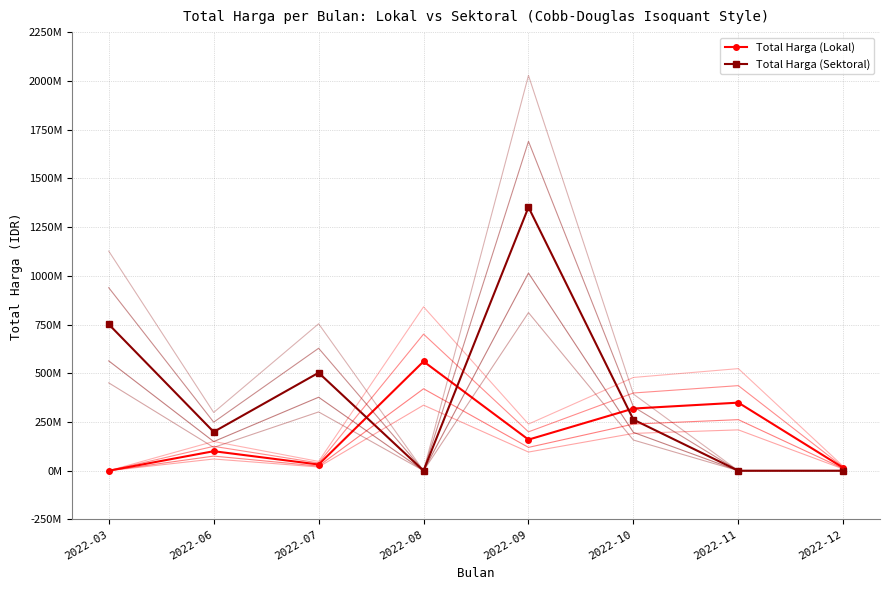

At which category is the sum across all series the highest?

2022-09